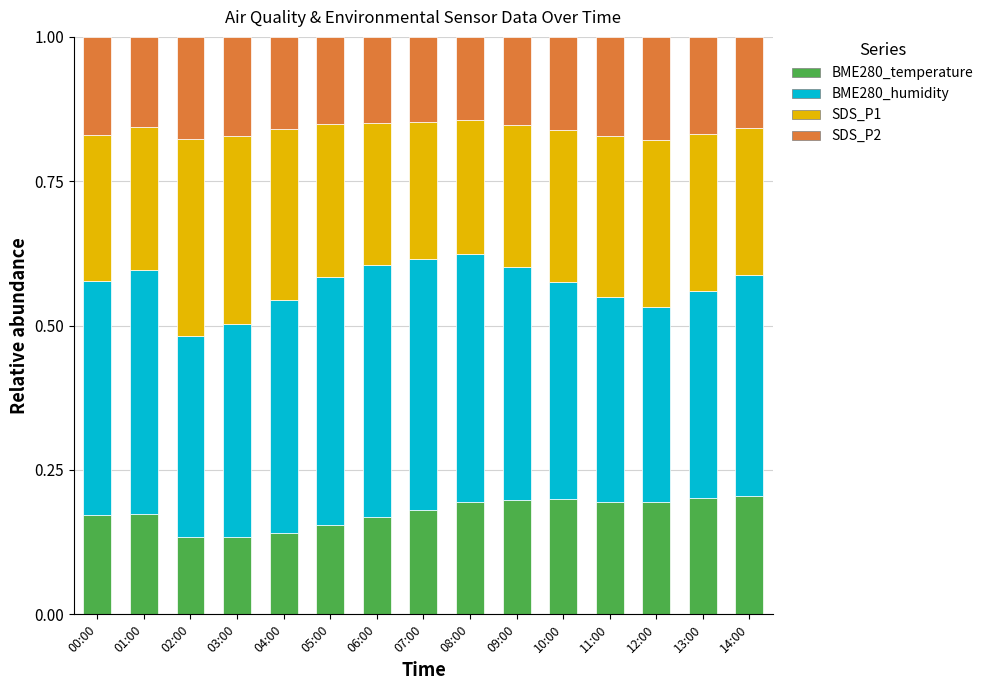

What is the total value across all series at 02:00?

1.0